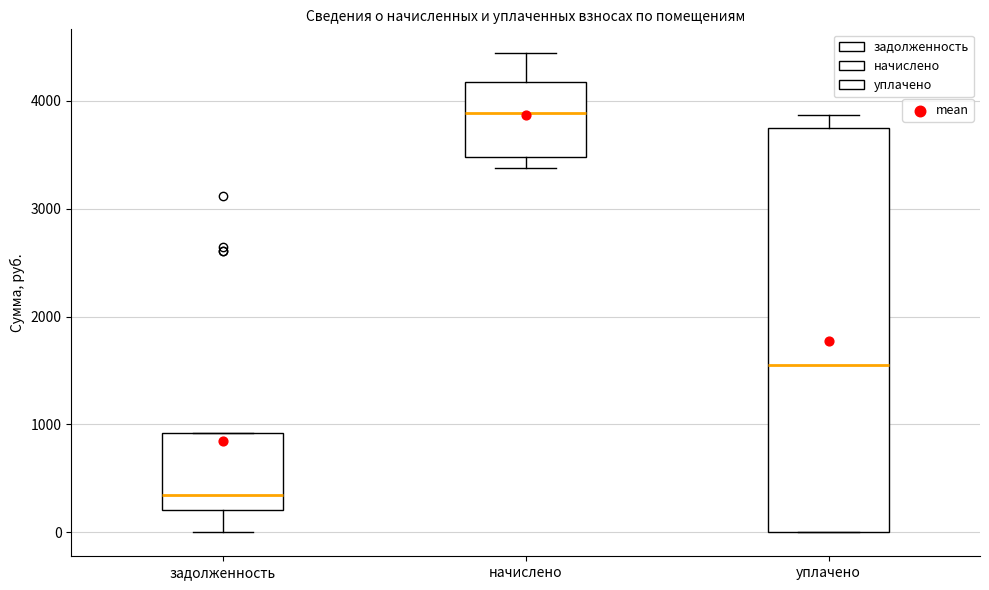

Reading left to right, transcribe this box plot: for each box, give where its median line is, the range the box spans, and where its two whiskers end, as read against the y-axis. The values are not printed on the chart, so give them approximately, as read against the axis.

задолженность: median 300, box 200 to 900, whiskers 0 to 900
начислено: median 3900, box 3500 to 4200, whiskers 3400 to 4400
уплачено: median 1600, box 0 to 3700, whiskers 0 to 3900